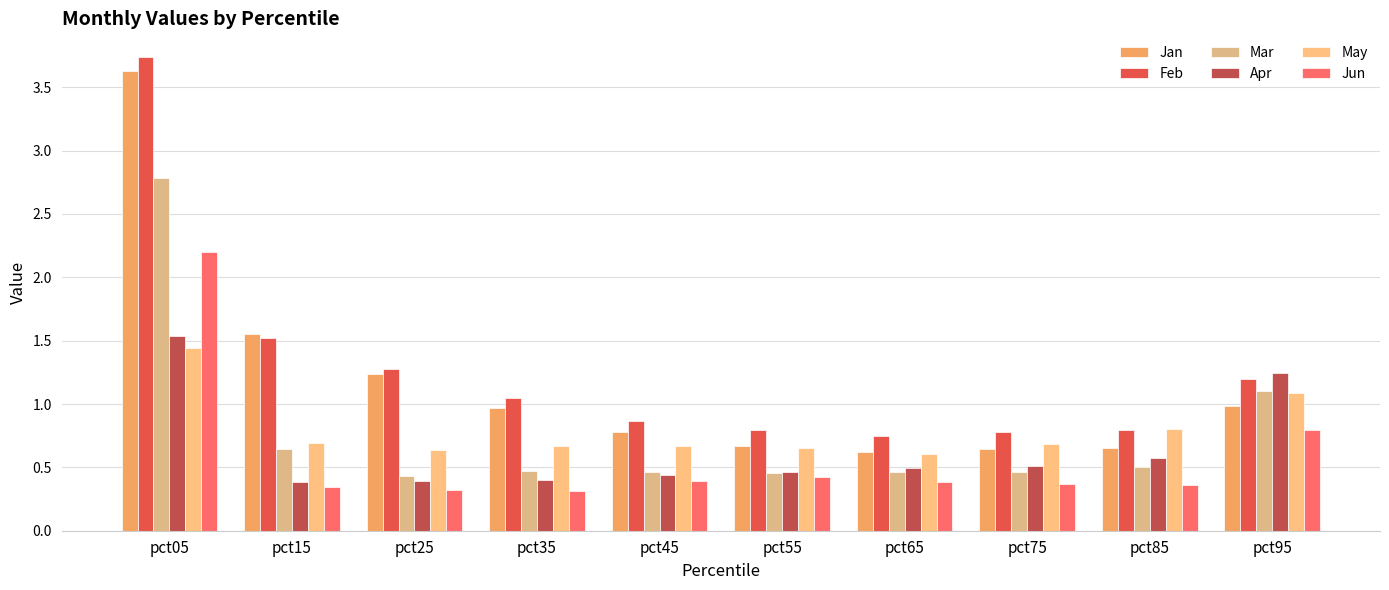

How many series are shown in this chart?

6